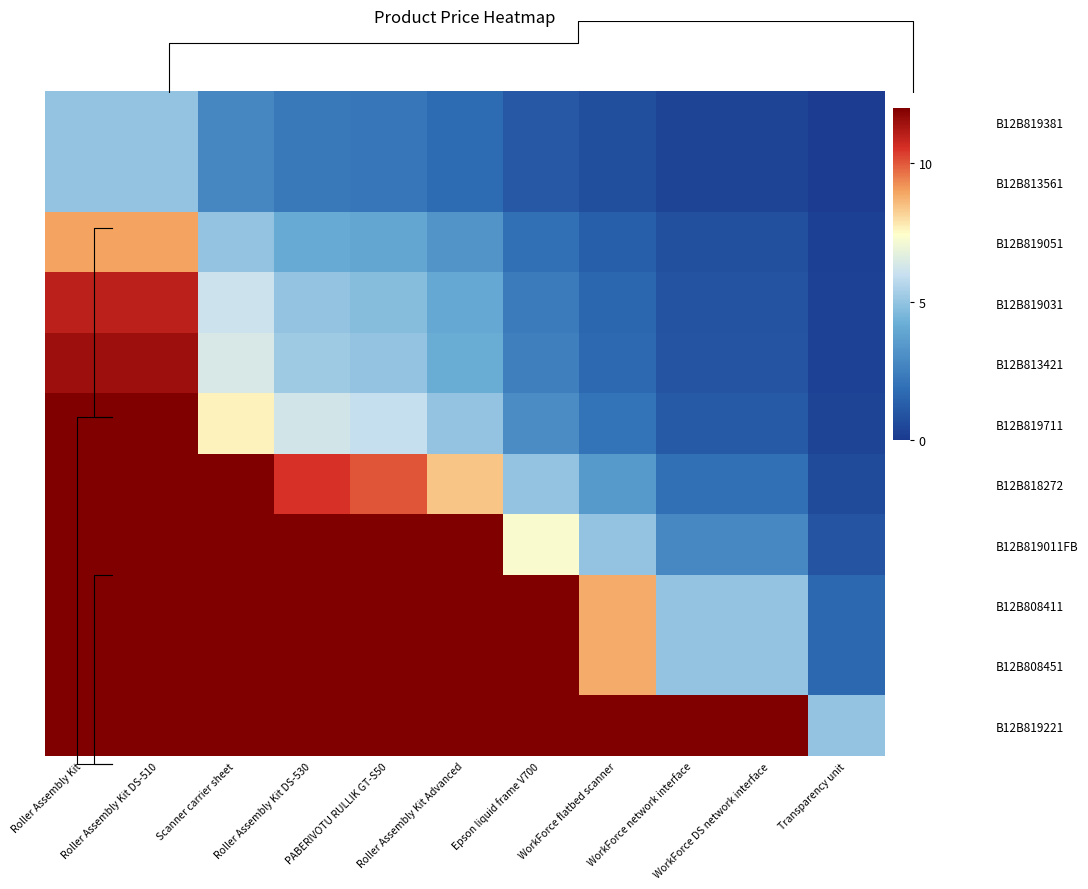

How many values in the B12B819381 series are below 1?

4